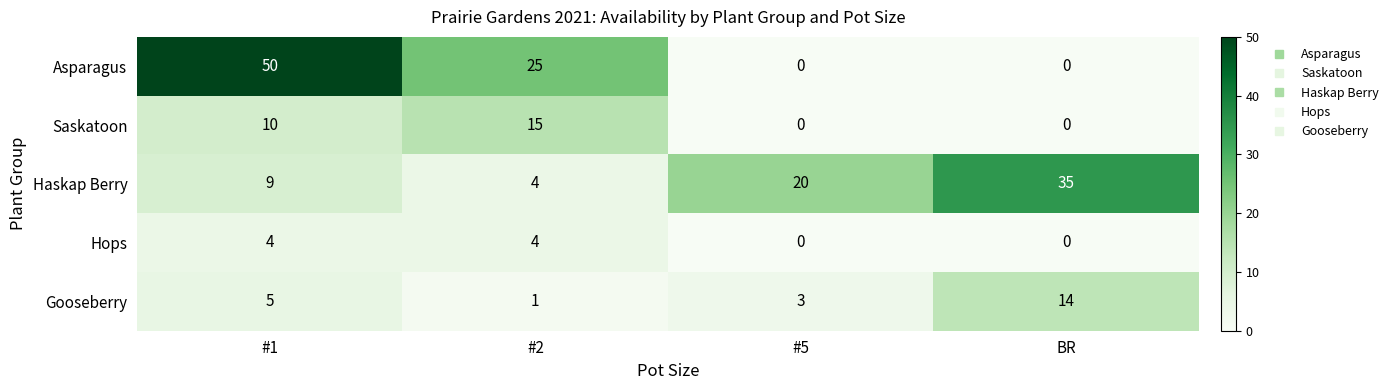

Reading right to left, extract all data points from this chart.

Asparagus: BR=0	#5=0	#2=25	#1=50
Saskatoon: BR=0	#5=0	#2=15	#1=10
Haskap Berry: BR=35	#5=20	#2=4	#1=9
Hops: BR=0	#5=0	#2=4	#1=4
Gooseberry: BR=14	#5=3	#2=1	#1=5